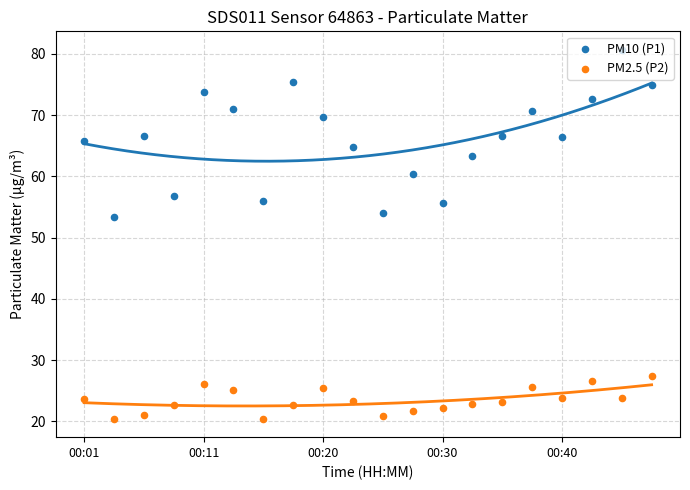

Is the value of PM2.5 (P2) at 5 greater than the value of PM10 (P1) at 16?

No